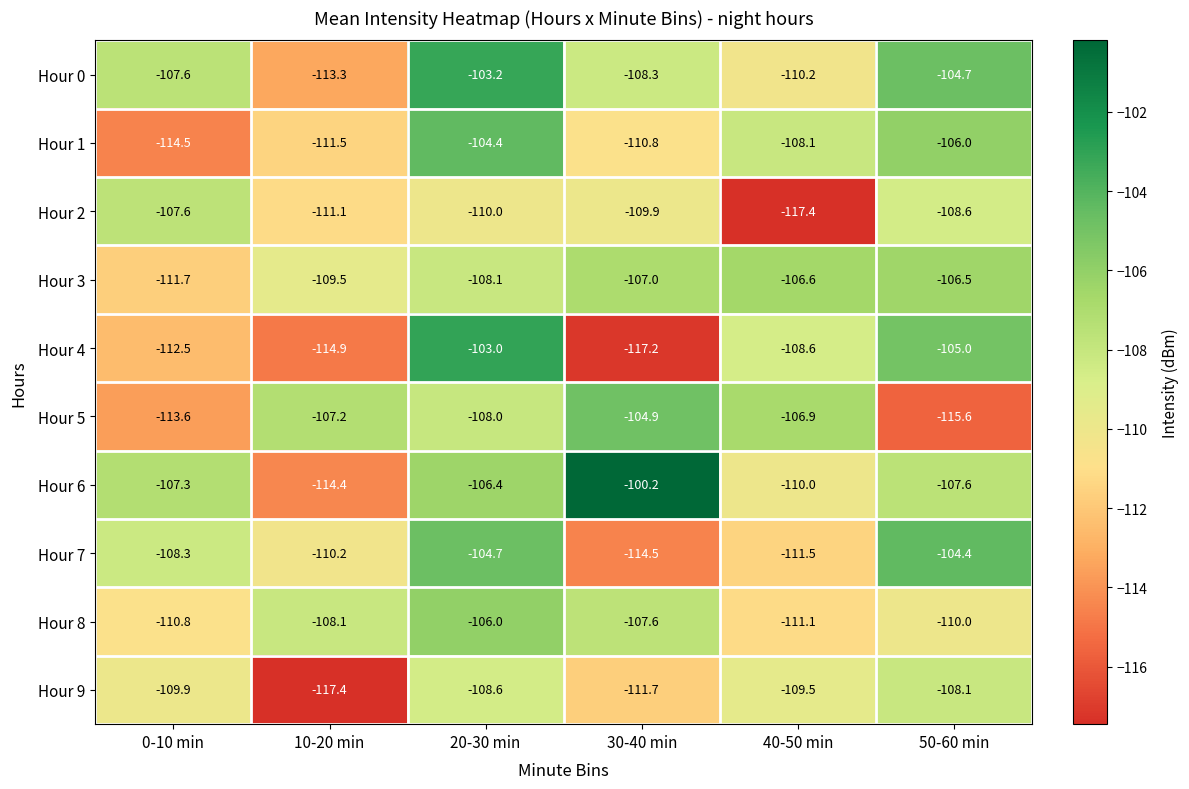

What is the sum of the Hour 7 values at 20-30 min and 40-50 min?

-216.2